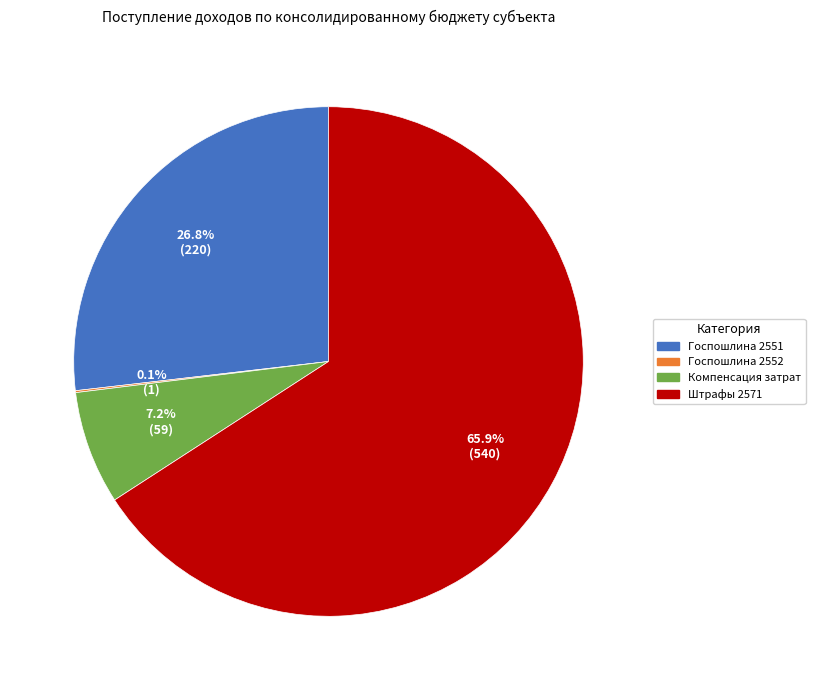

Does Штрафы 2571 account for over 50% of the chart?

Yes